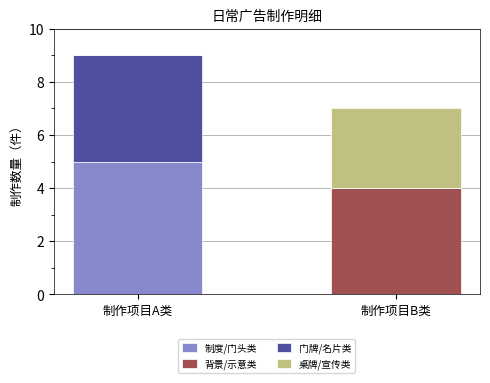

How many distinct data groups are displayed?

4